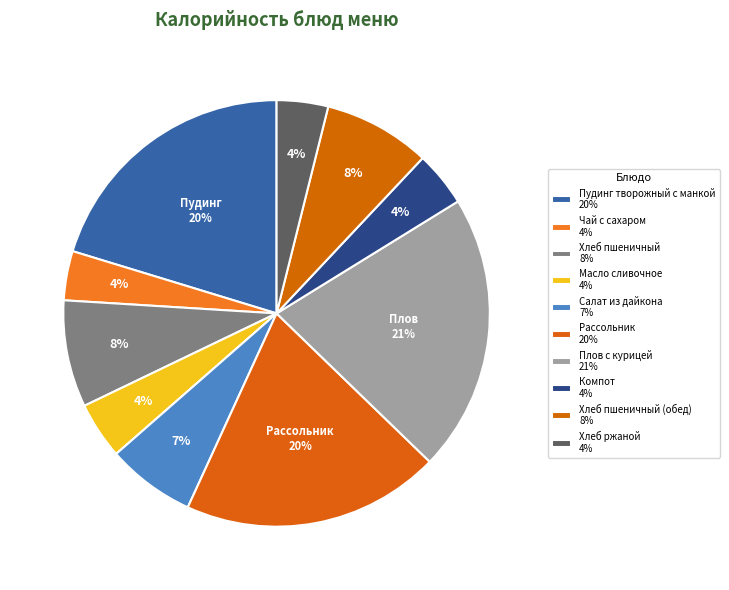

Count the number of slices in the pie.

10